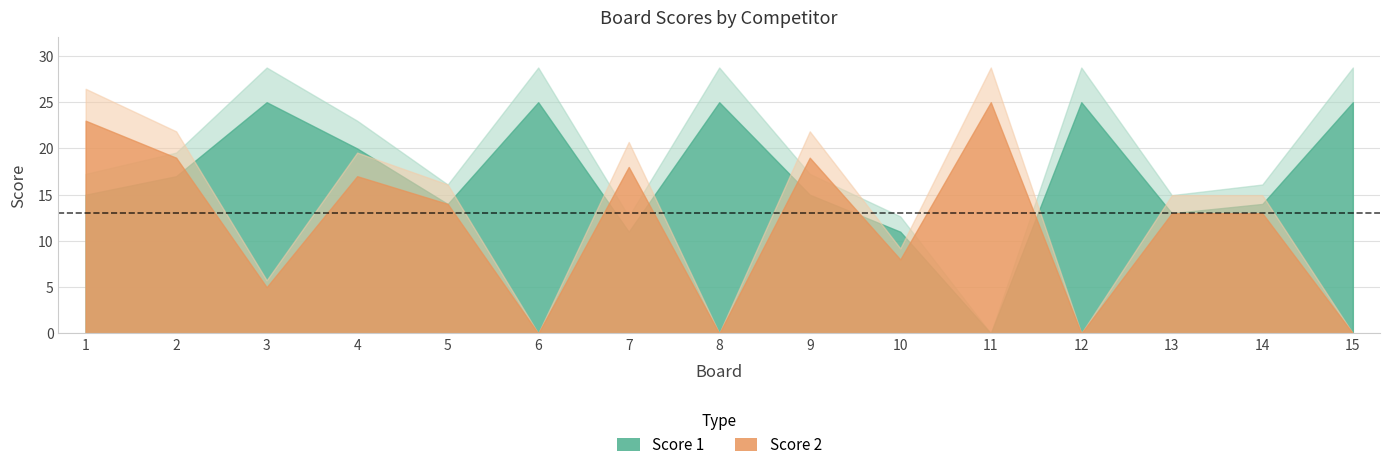

What is the difference between the Score 2 values at 6 and 9?

19